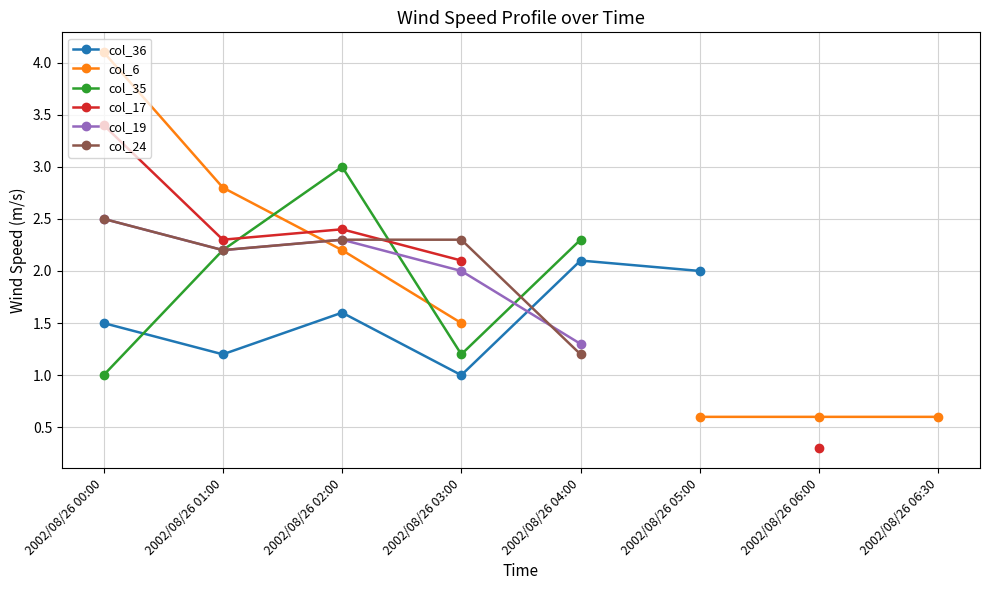

What is the label of the 5th point from the right?

2002/08/26 03:00